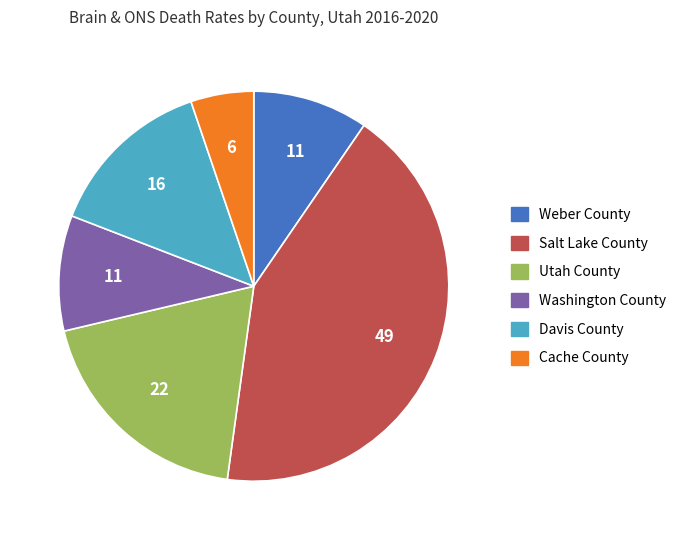

Does Washington County represent more than half of the total?

No